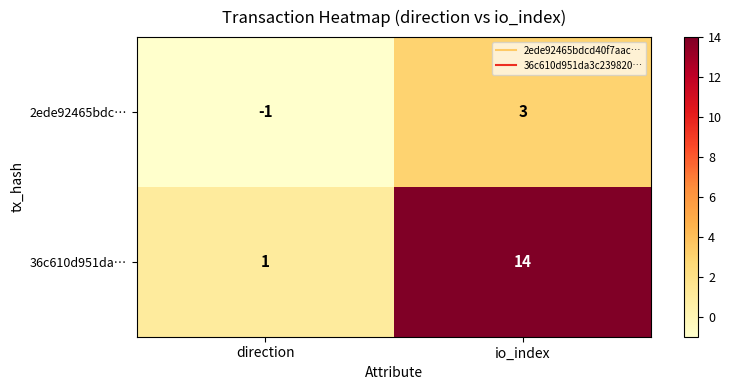

True or false: 36c610d951da… has a value of 1 at direction.

True